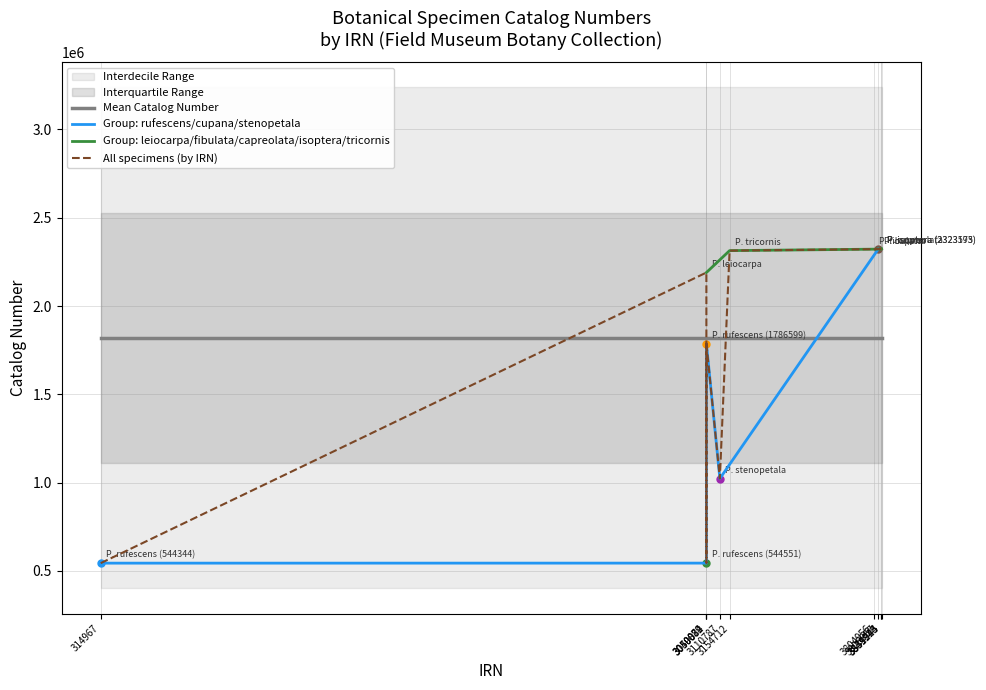

How many categories are shown in the chart?

11